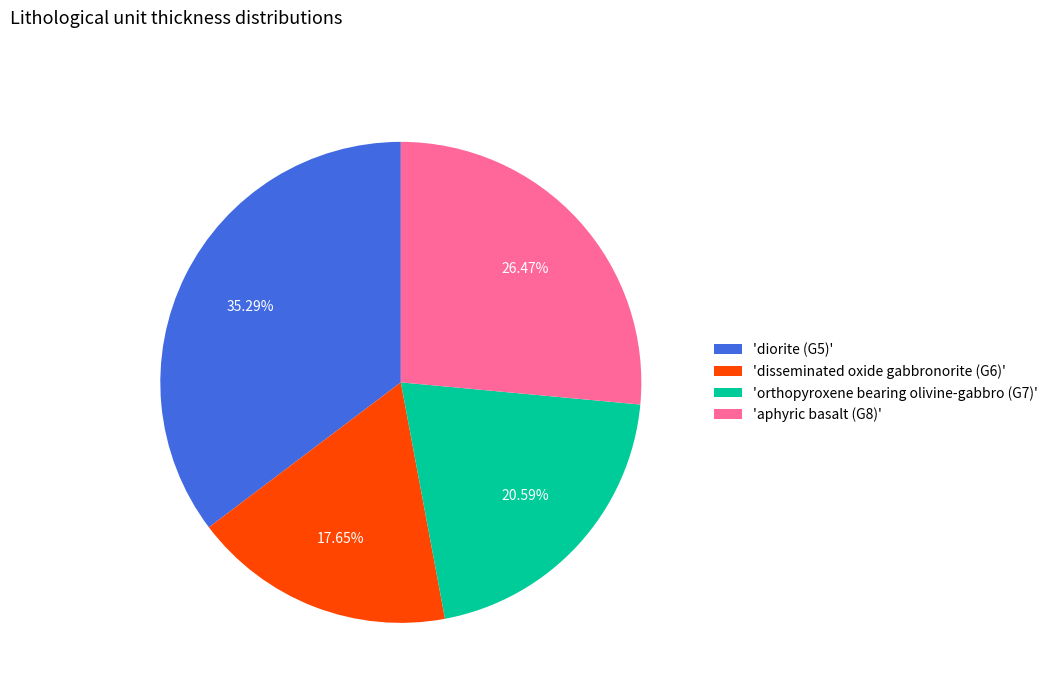

What is the ratio of the value at 'aphyric basalt (G8)' to the value at 'disseminated oxide gabbronorite (G6)'?

1.5